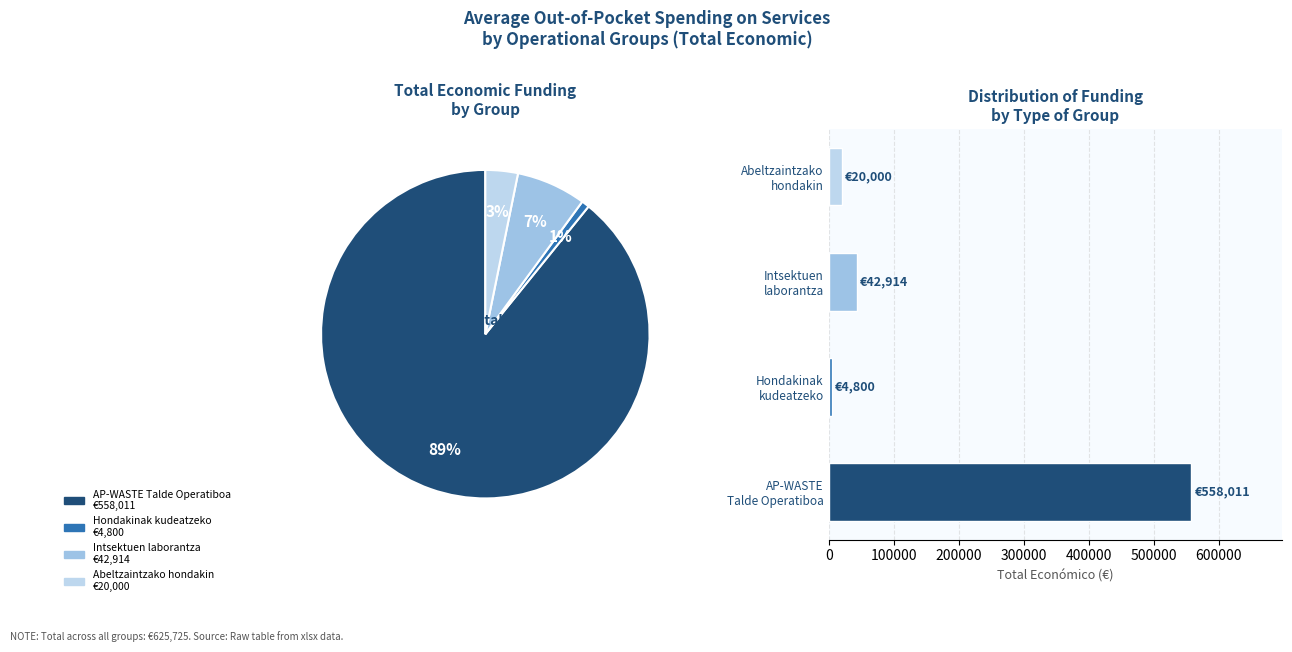

True or false: Intsektuen laborantza accounts for 1% of the total.

False